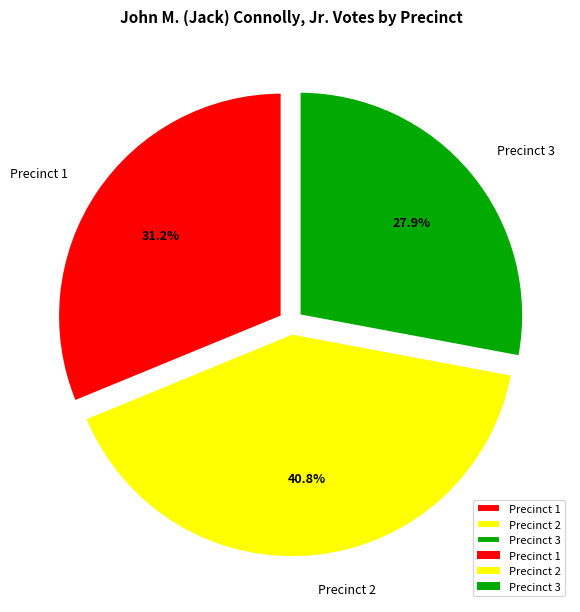

What percentage is NOT represented by Precinct 1?

68.8%